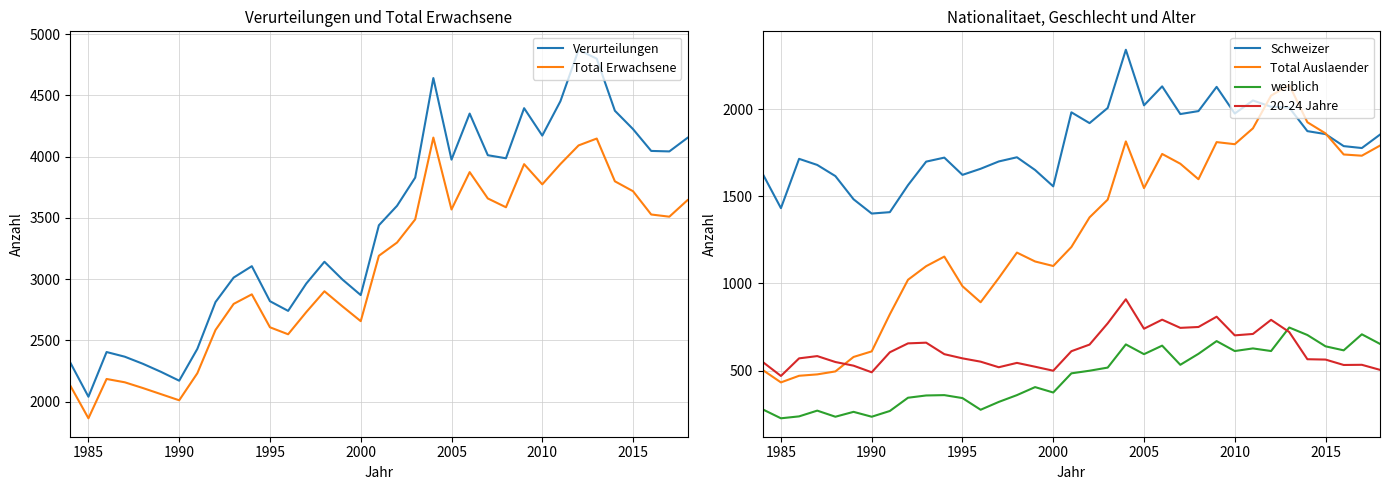

Rank the series by their maximum value, from highest to lowest.

Verurteilungen, Total Erwachsene, Schweizer, Total Auslaender, 20-24 Jahre, weiblich